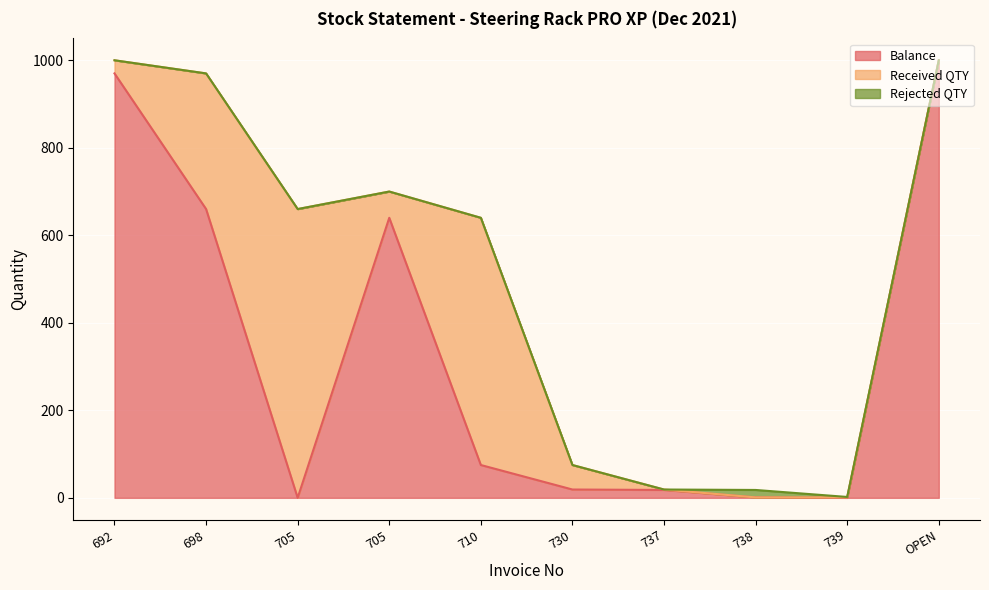

The value of Balance at 705 is 836. True or false?

False